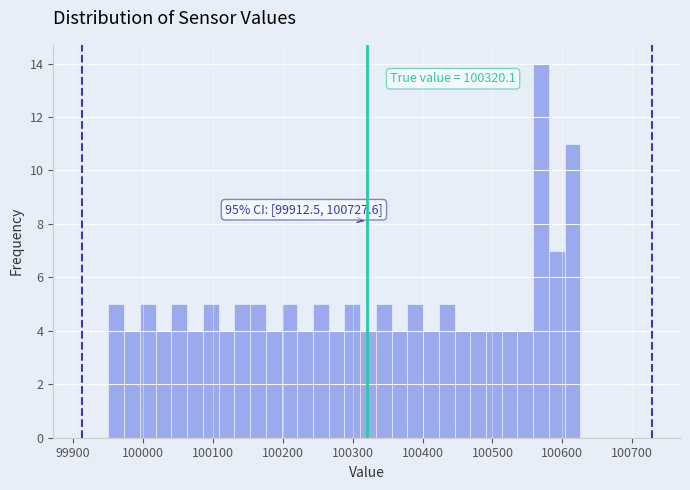

Around what value on the x-axis is the tallest bar? Give the approximate position of its centre, as read against the axis.

100570